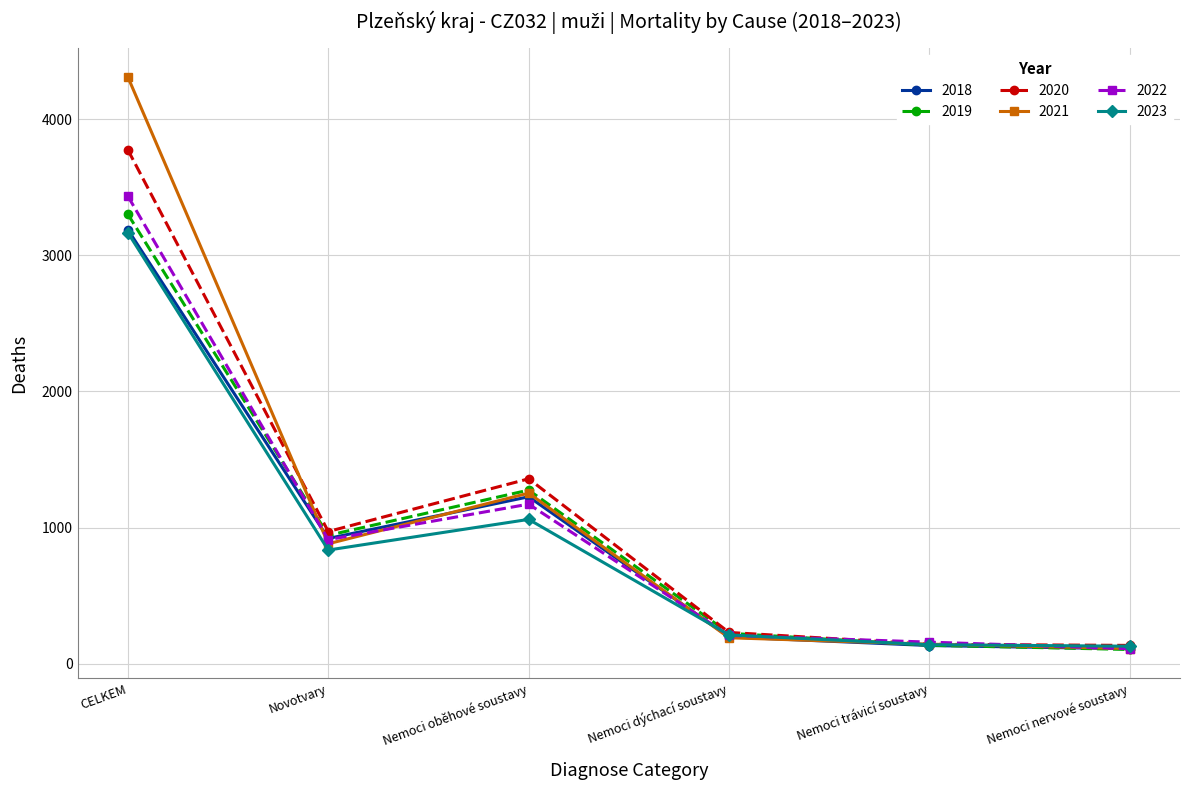

Does the chart display data point markers on the line(s)?

Yes